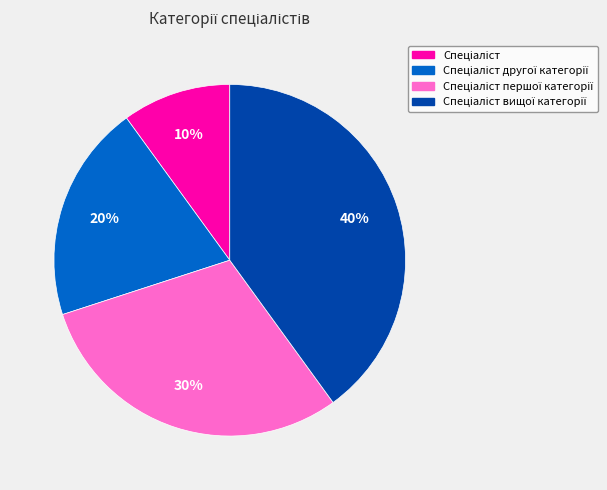

How many segments does this pie chart have?

4